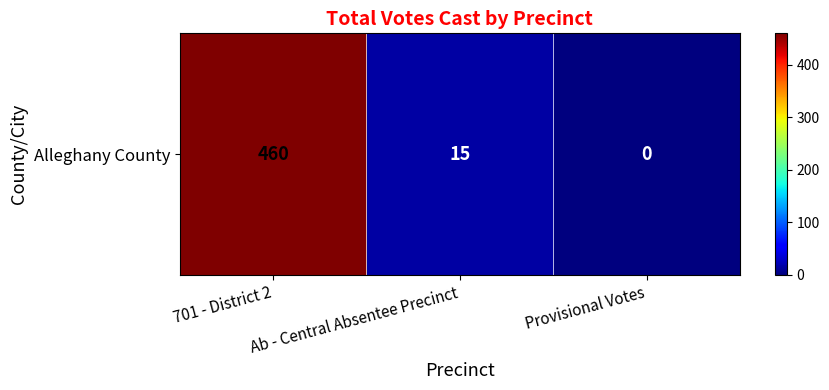

Rank the categories by value from highest to lowest.

701 - District 2, Ab - Central Absentee Precinct, Provisional Votes